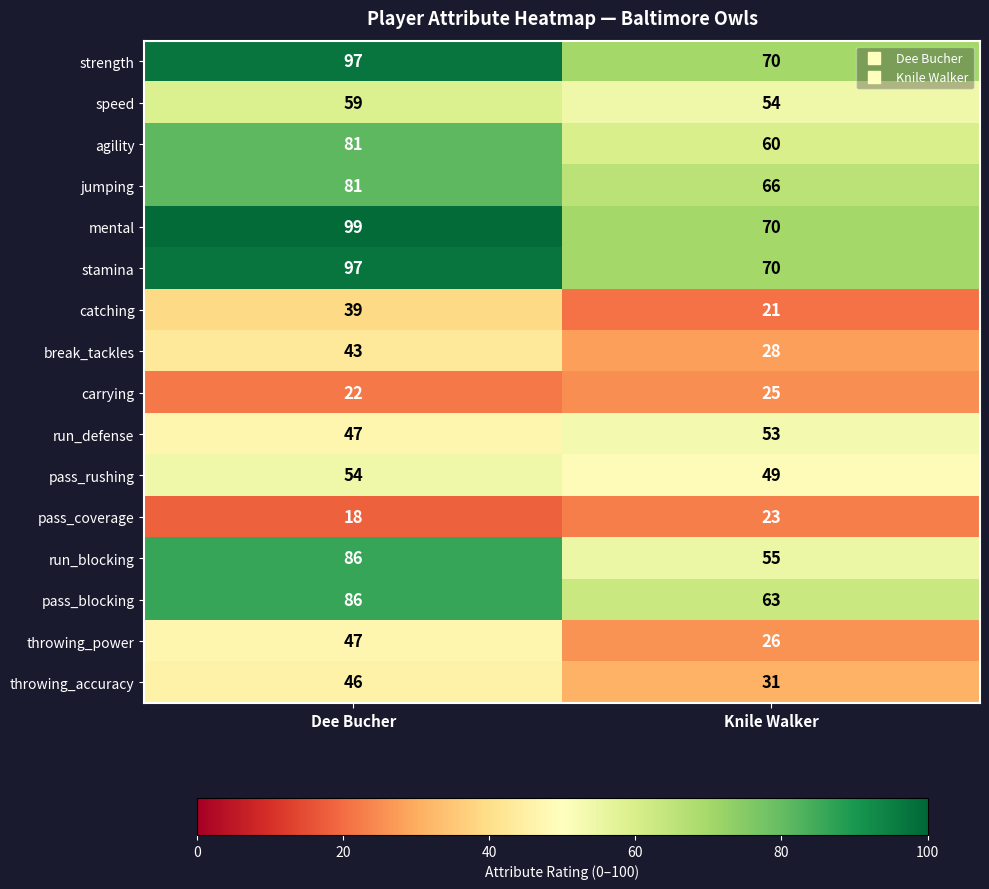

What is the maximum value for pass_rushing?

54